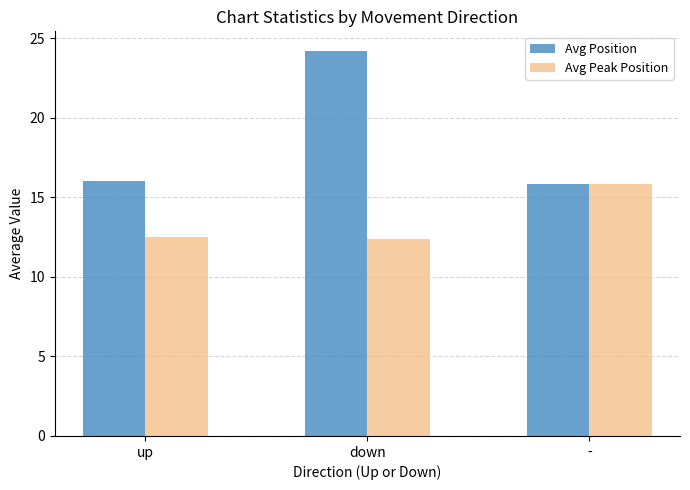

What is the approximate value of Avg Position at up?

16.0